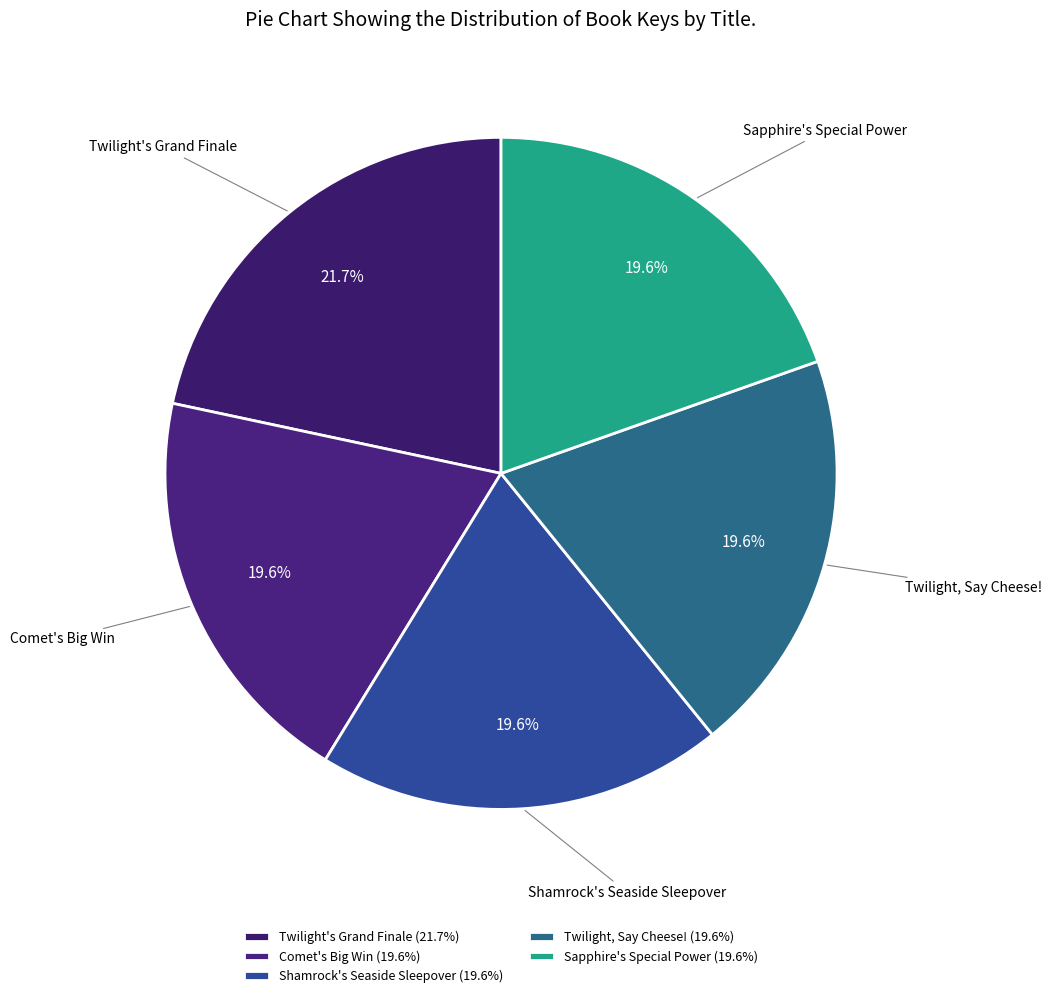

To the nearest percent, what portion does Twilight, Say Cheese! represent?

20%